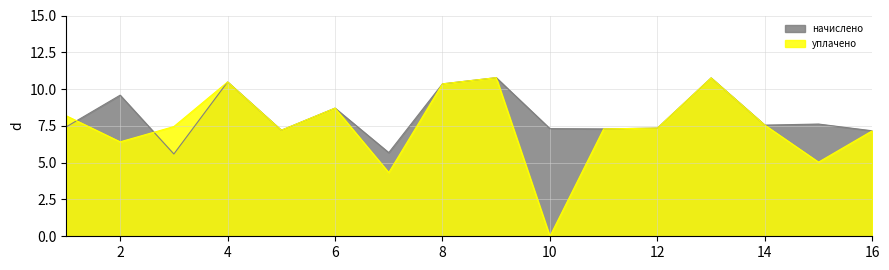

Reading left to right, extract all data points from this chart.

начислено: 7.4	9.6	5.6	10.5	7.2	8.7	5.7	10.4	10.8	7.3	7.3	7.4	10.8	7.6	7.6	7.2
уплачено: 8.2	6.4	7.5	10.5	7.2	8.7	4.3	10.4	10.8	0.0	7.3	7.4	10.8	7.6	5.0	7.2